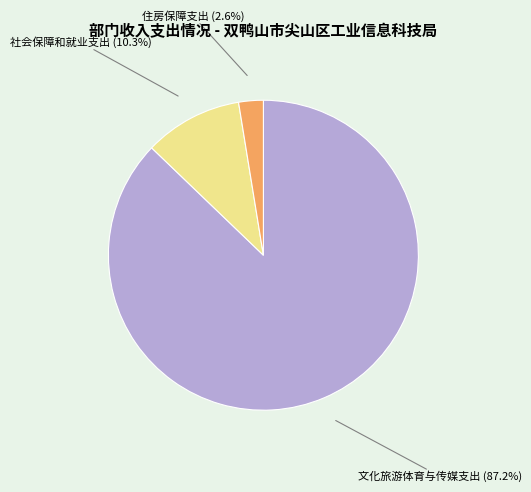

Which category accounts for the majority?

文化旅游体育与传媒支出